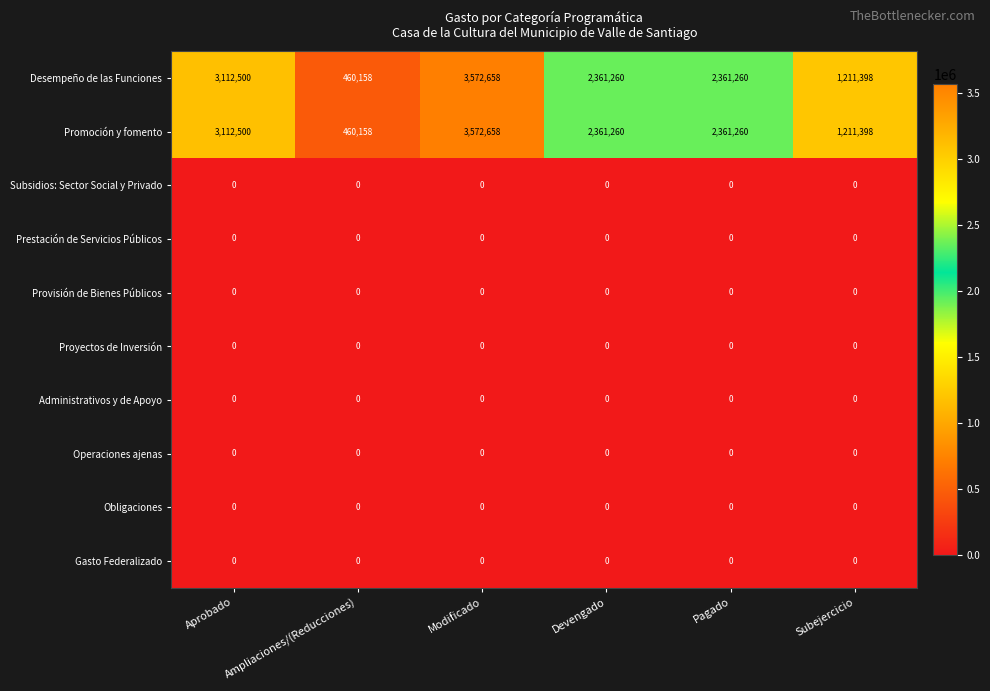

What is the sum of the Promoción y fomento values at Pagado and Devengado?

4722520